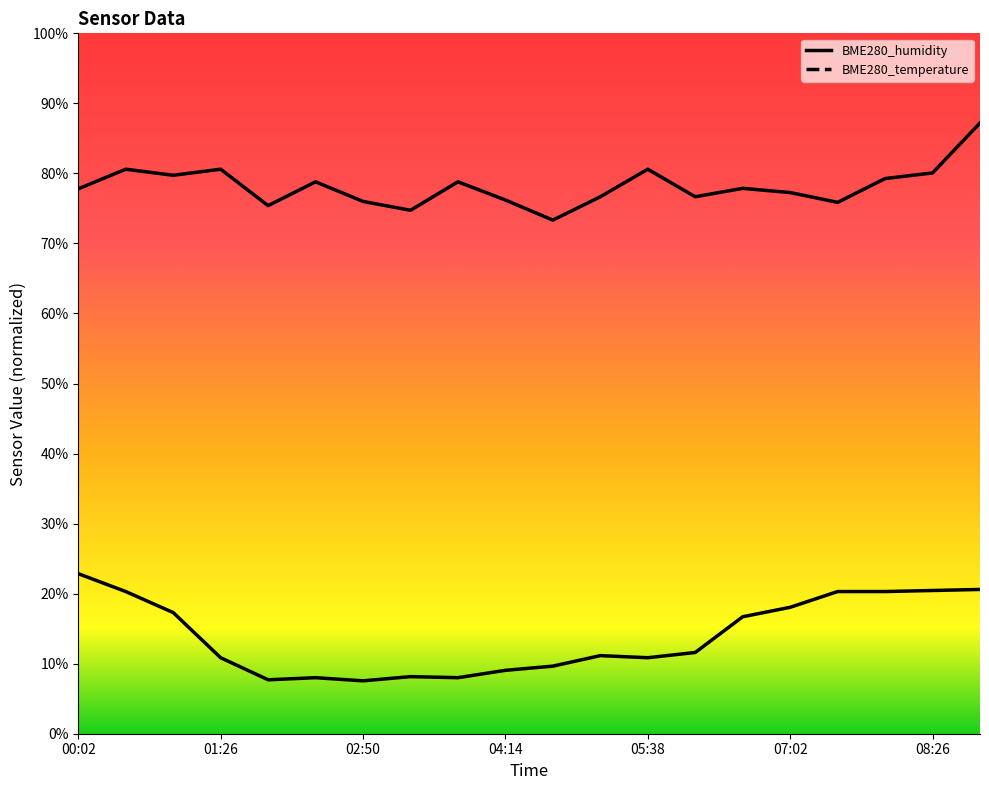

True or false: BME280_humidity has a value of 80.6 at 01:26.

True